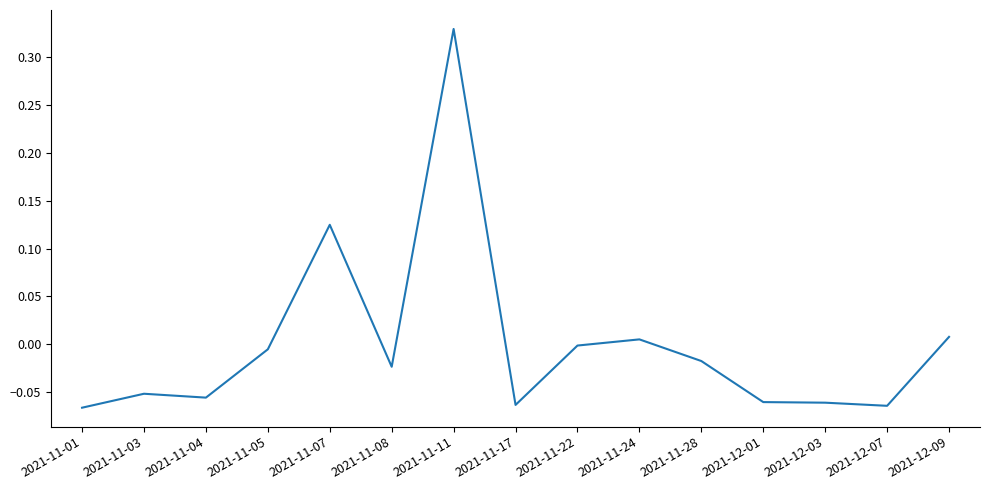

What position from the left is 2021-12-03?

13